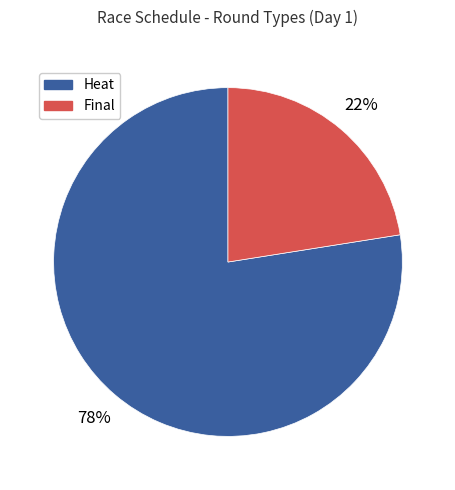

To the nearest percent, what is the average slice percentage?

50%